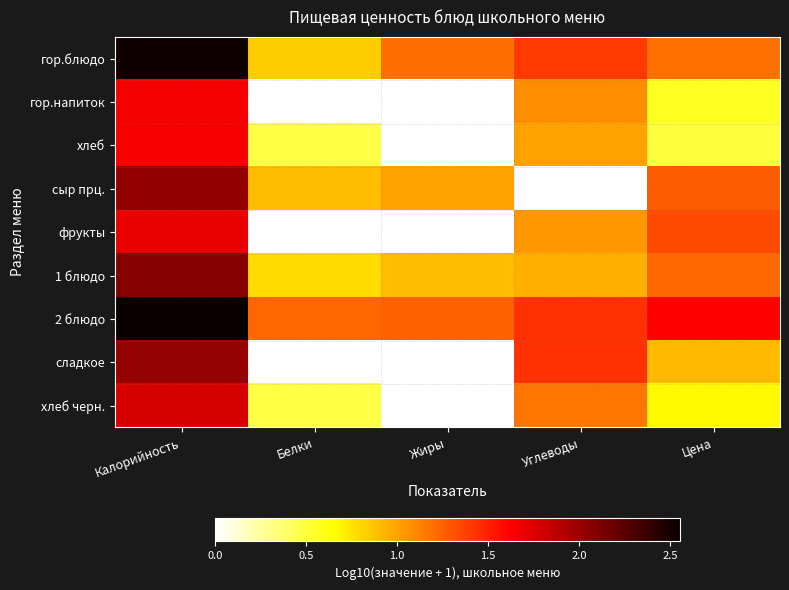

Rank the series at Цена from lowest to highest value.

хлеб, гор.напиток, хлеб черн., сладкое, гор.блюдо, 1 блюдо, сыр прц., фрукты, 2 блюдо